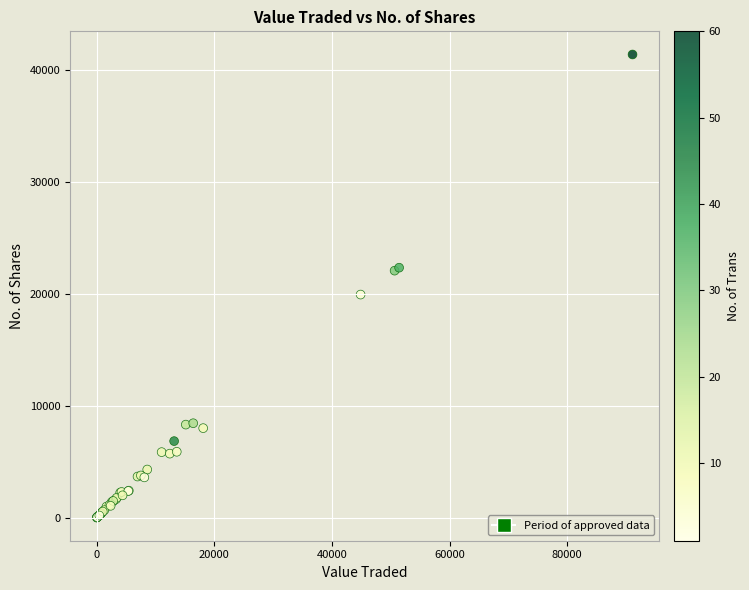

What Y value in the scatter plot is closest to 20711?

19948